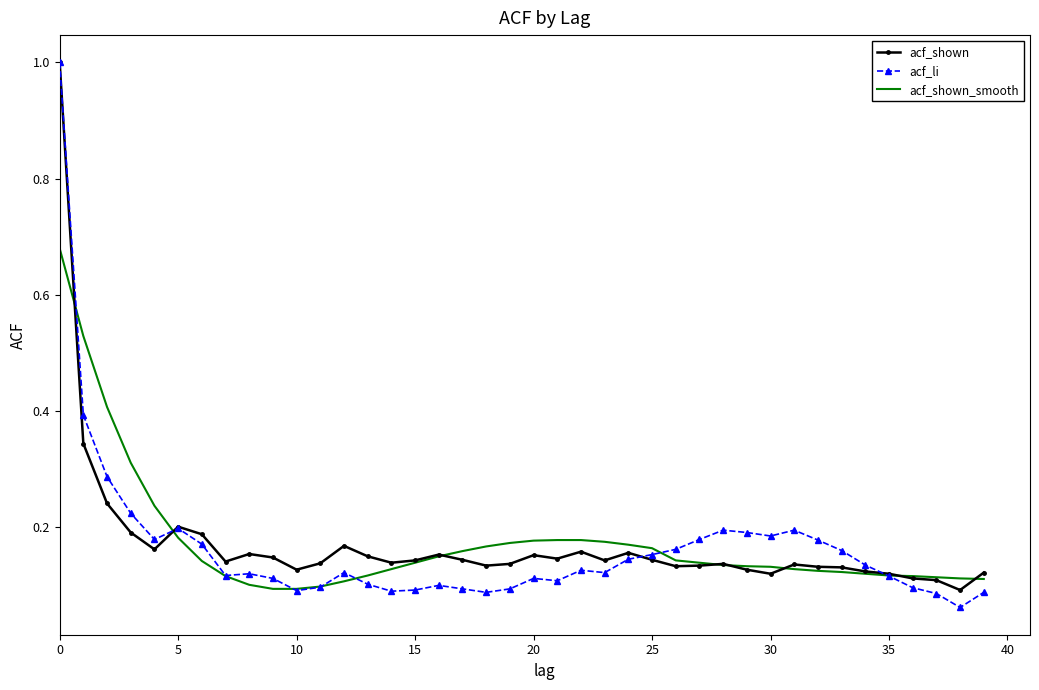

Which series has the widest spread of values?

acf_li